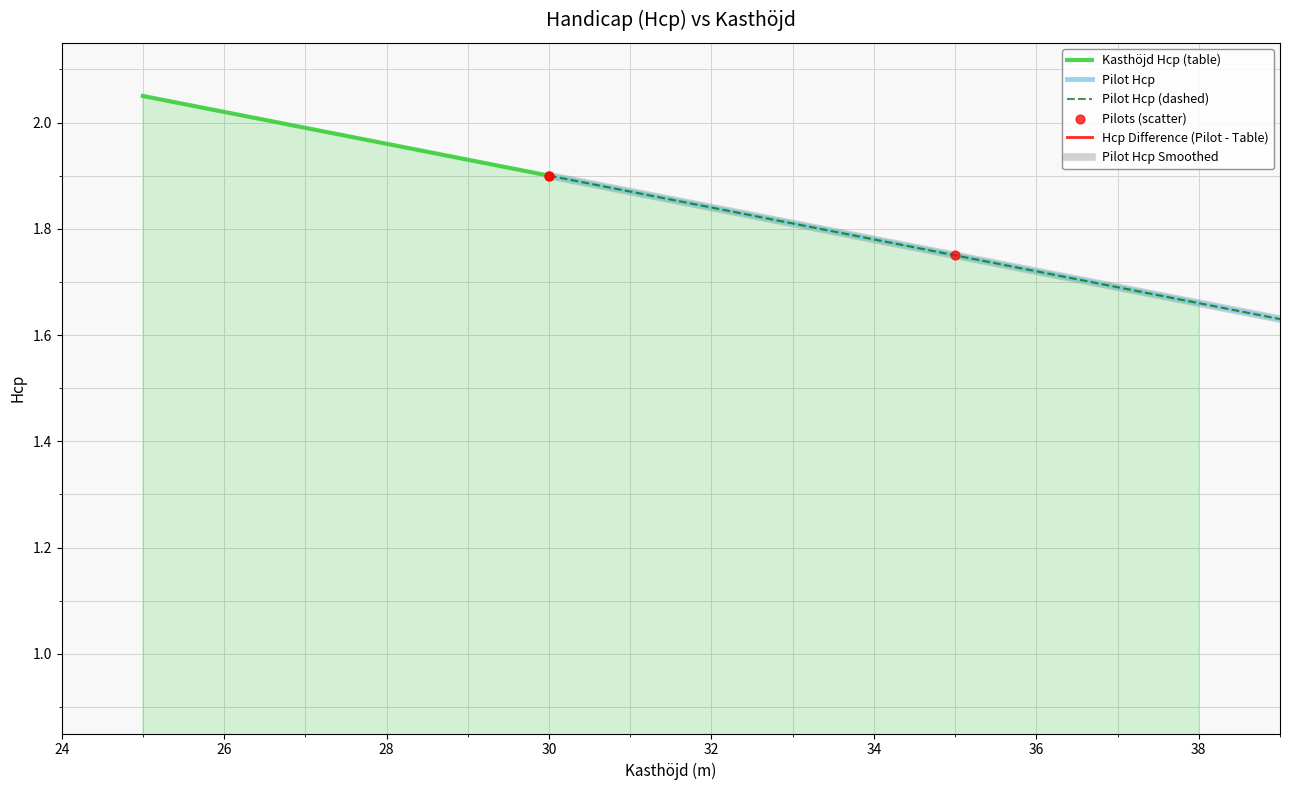

Which series has the largest total across all categories?

Kasthöjd Hcp (table)